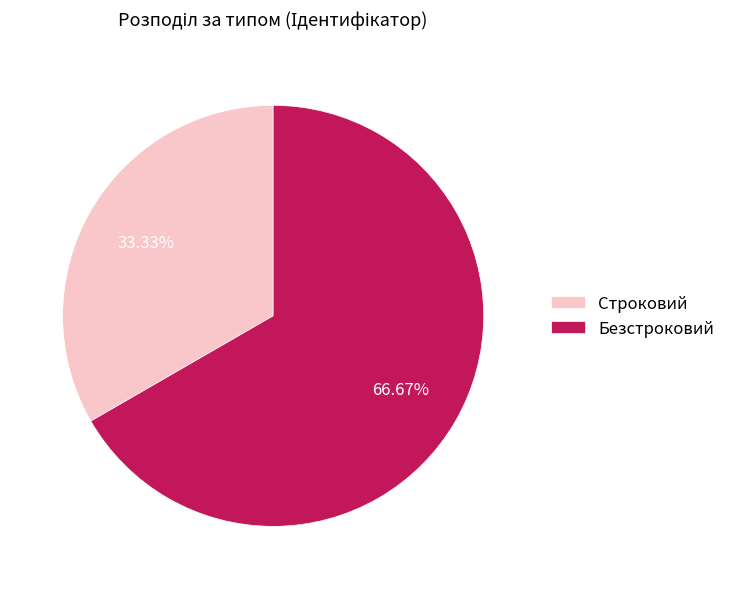

What percentage is NOT represented by Строковий?

66.7%